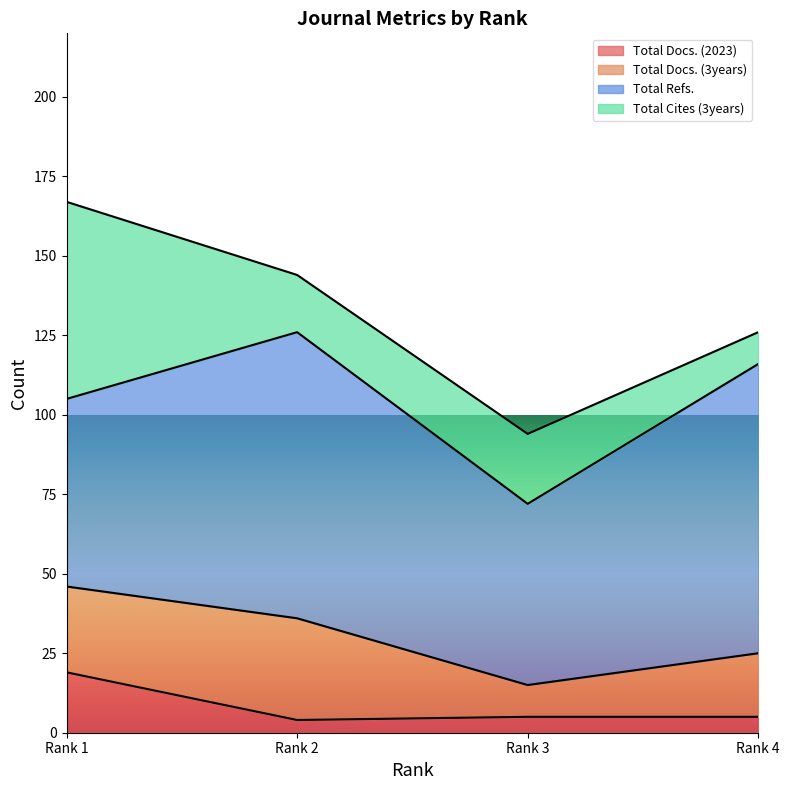

How many interior local peaks does the Total Docs. (3years) series have?

1